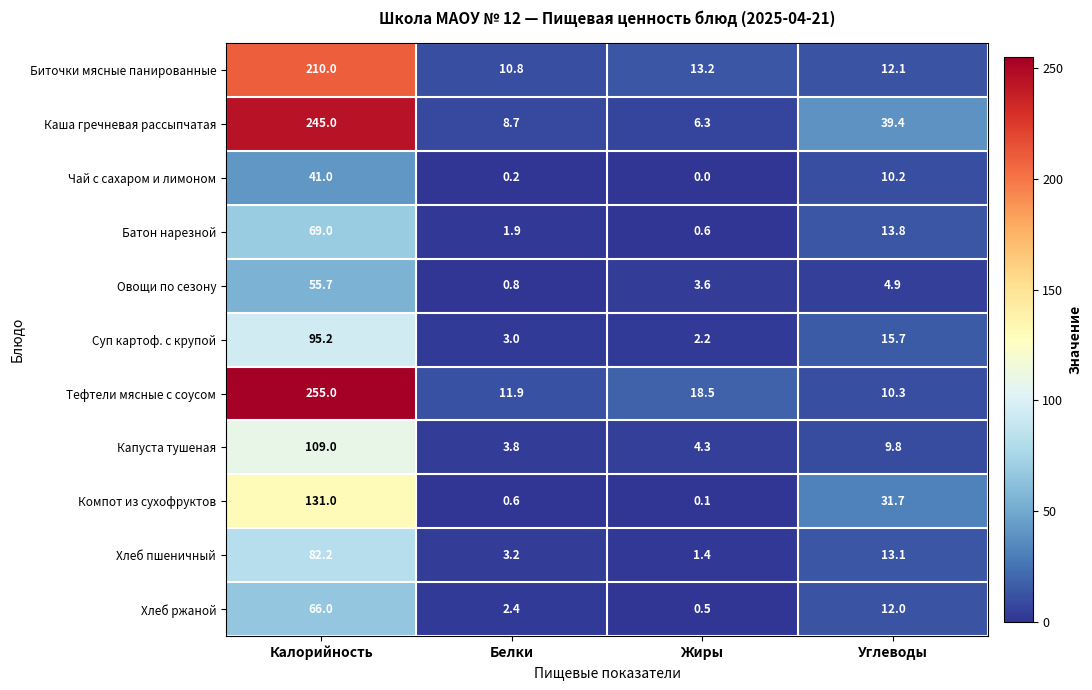

Between Калорийность and Жиры, which series saw the biggest shift?

Каша гречневая рассыпчатая